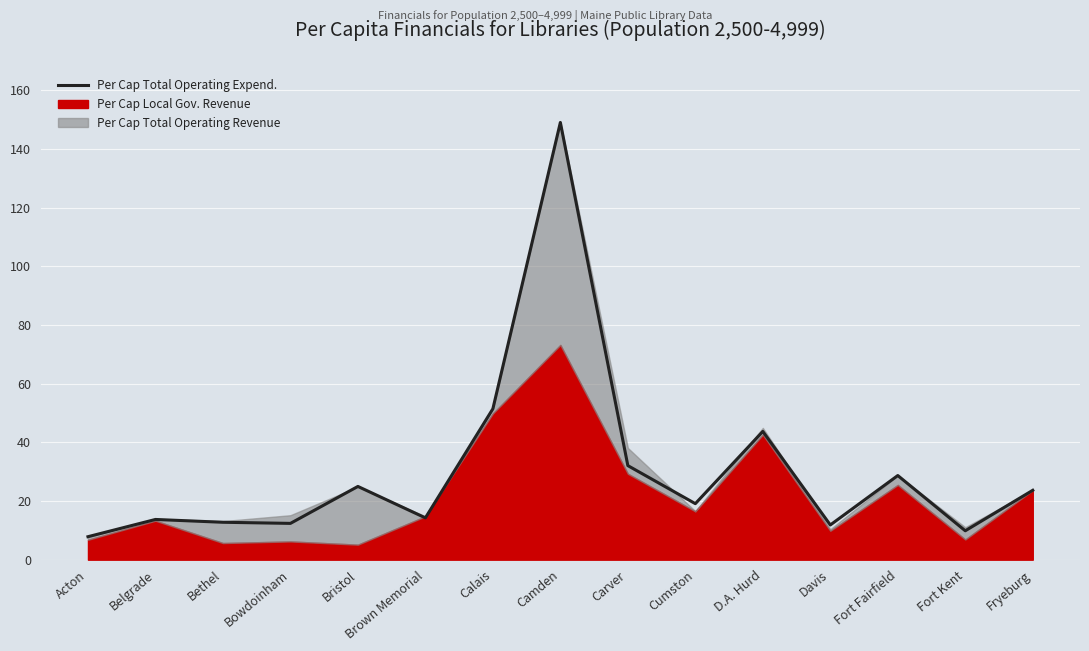

What is the change in value from Belgrade to Calais?

+37.7